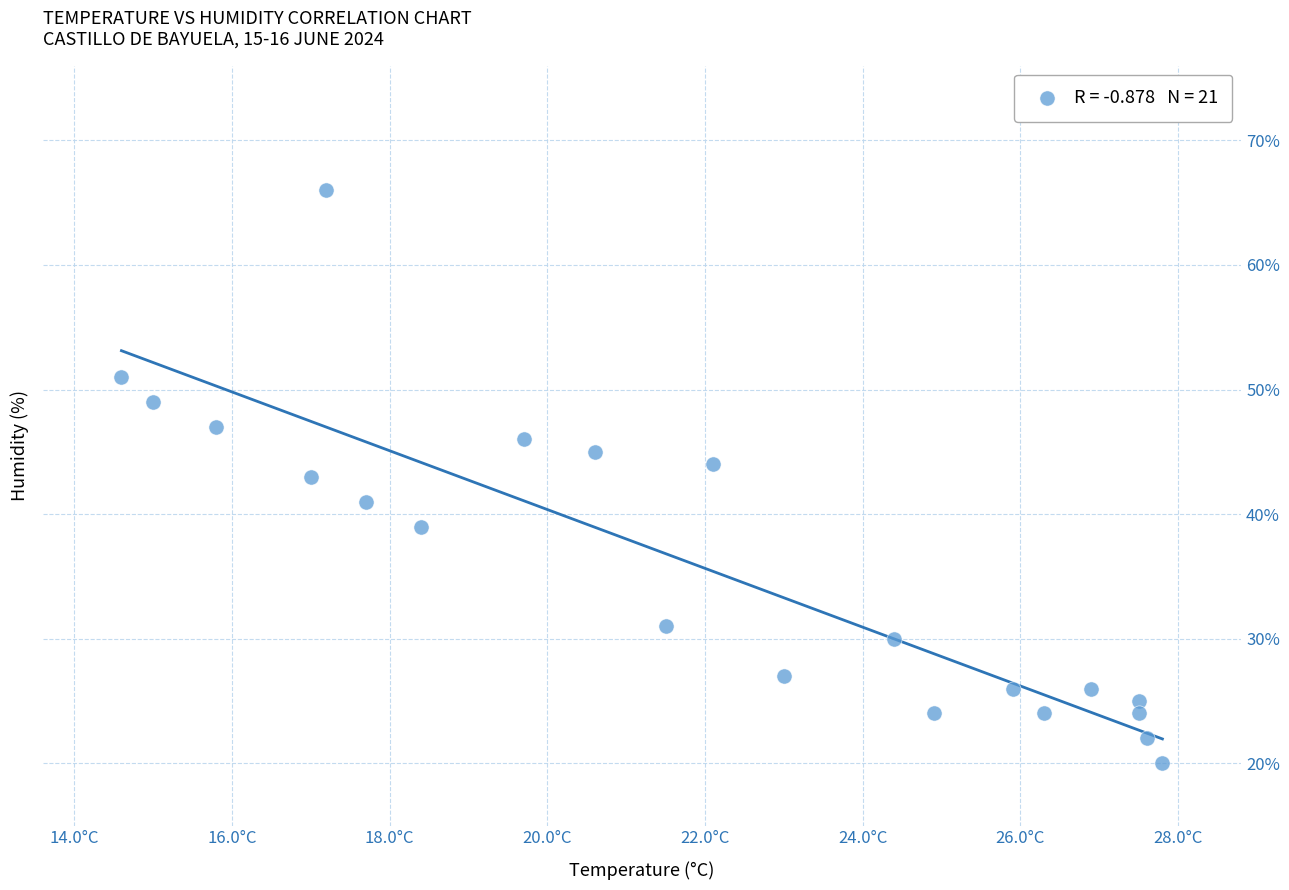

What is the range of Y values (max minus min)?

46